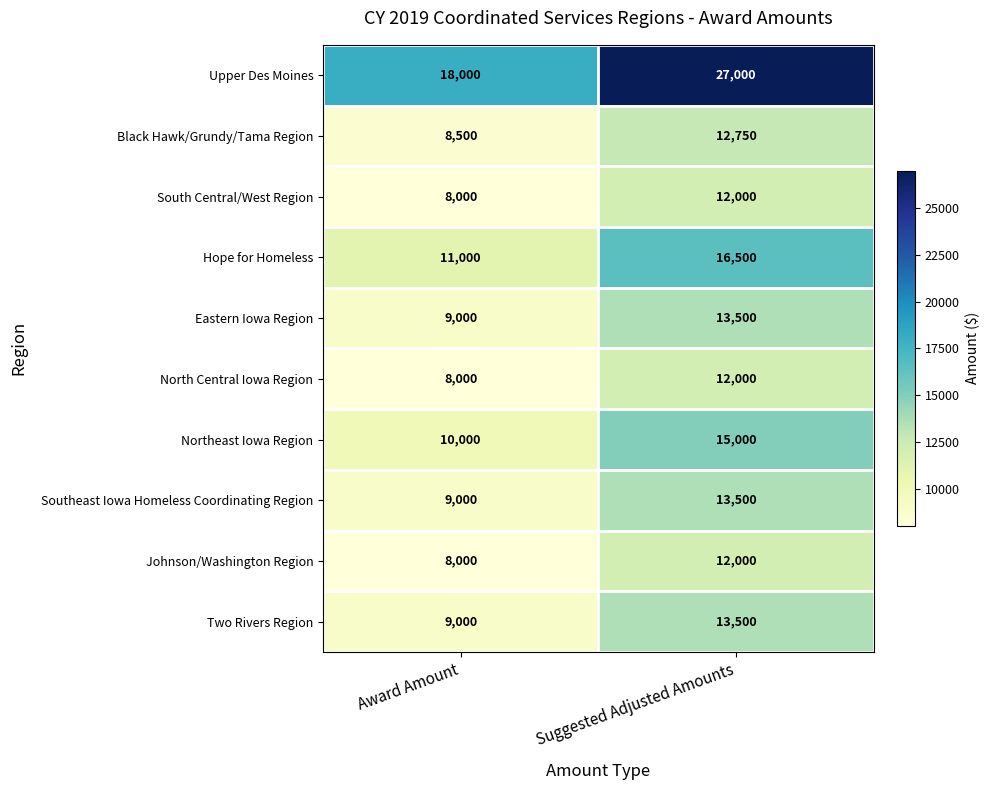

What is the difference between the Hope for Homeless values at Suggested Adjusted Amounts and Award Amount?

5500